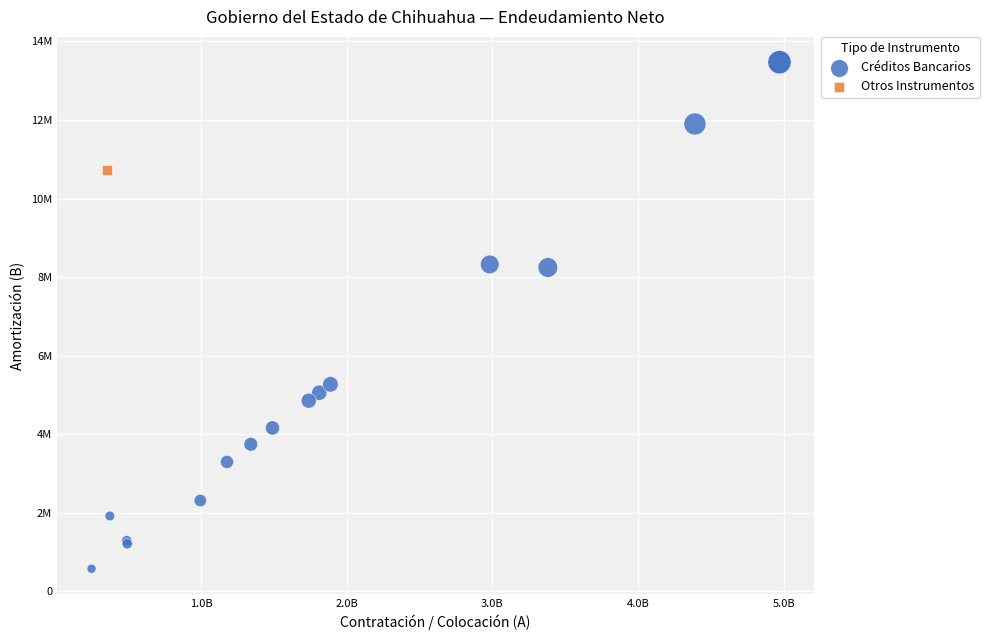

What are all the series names shown in the legend?

Créditos Bancarios, Otros Instrumentos